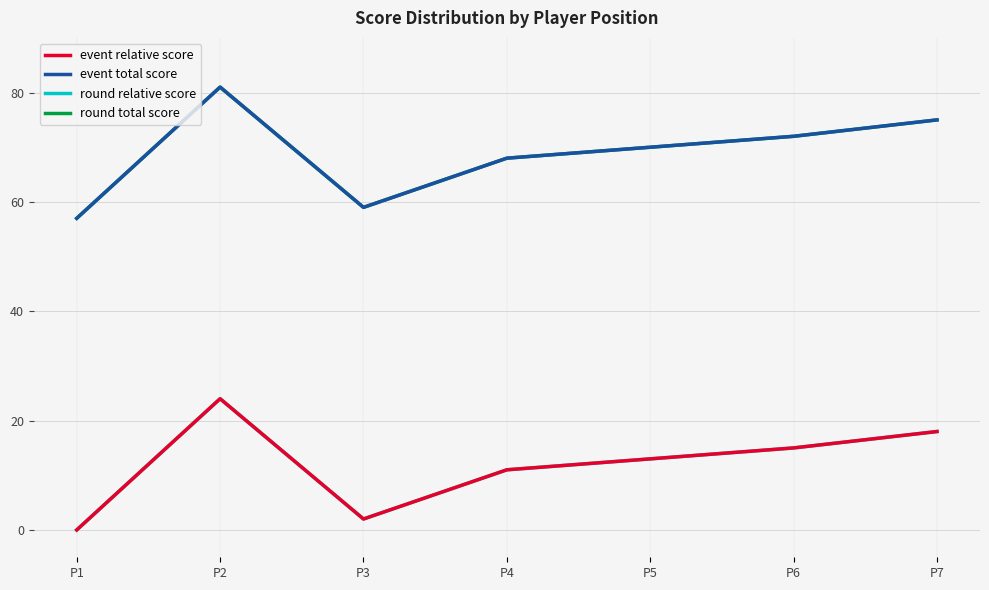

Does the chart display data point markers on the line(s)?

No